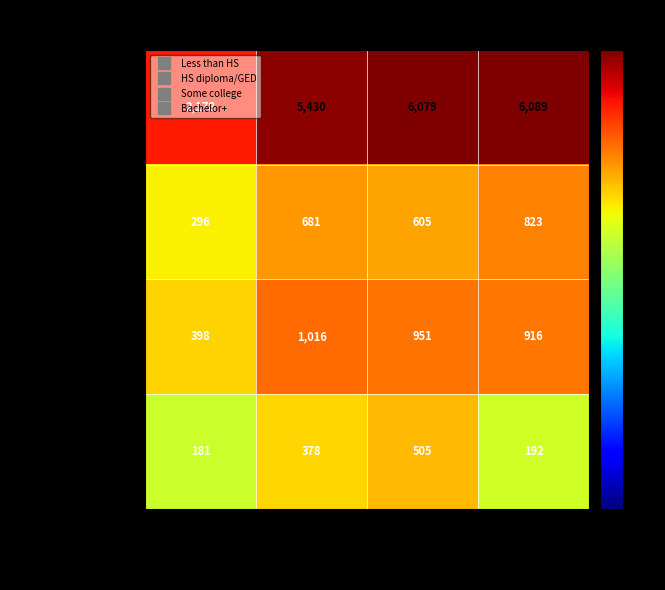

True or false: Any cancer has a value of 7450 at HS diploma/GED.

False